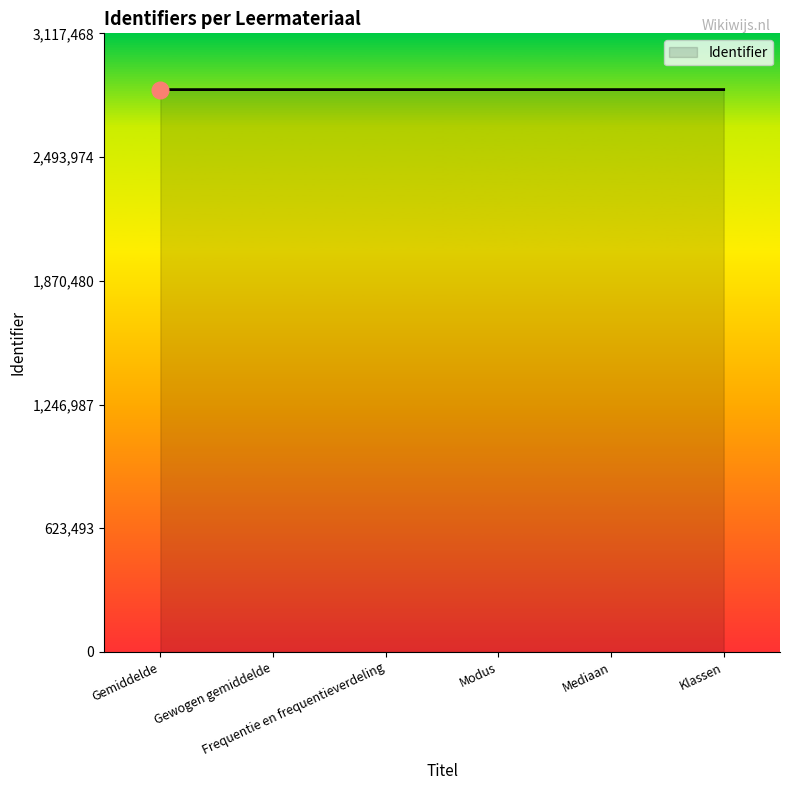

What is the smallest value displayed?

2833818